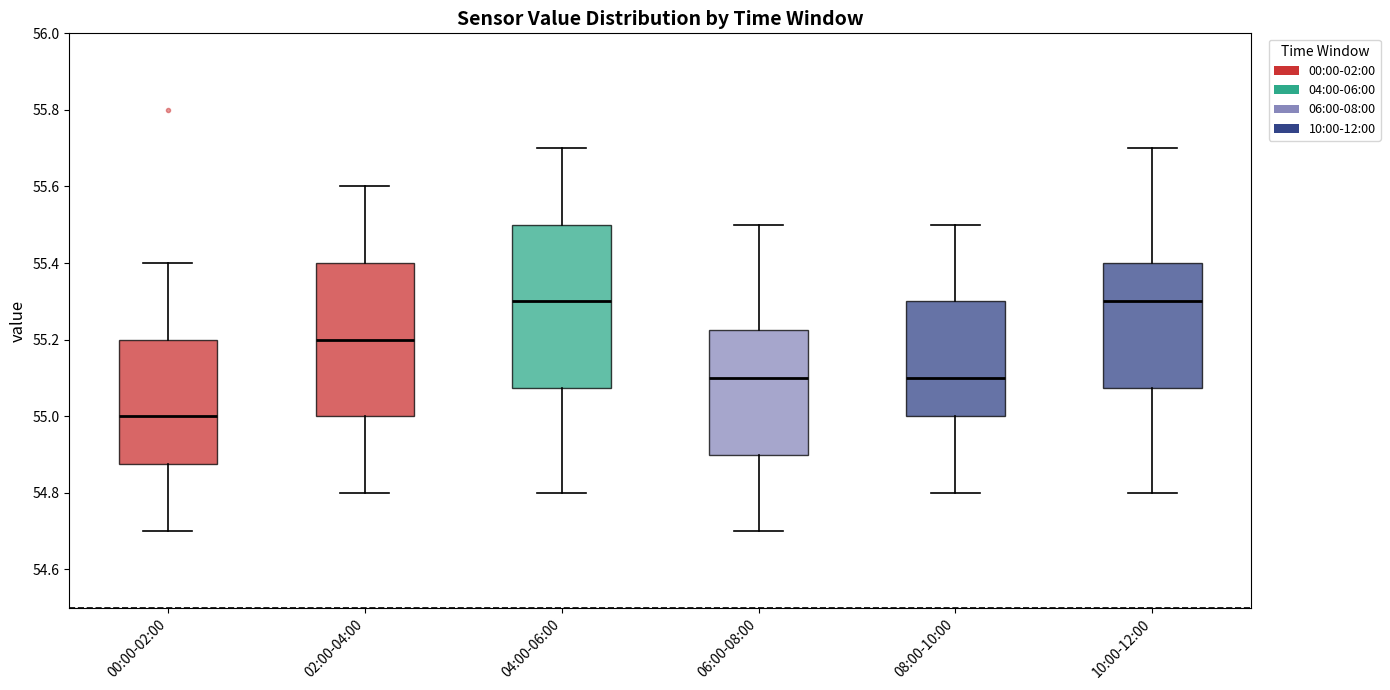

Comparing the boxes themselves (not the whiskers), which one is the tallest?

04:00-06:00